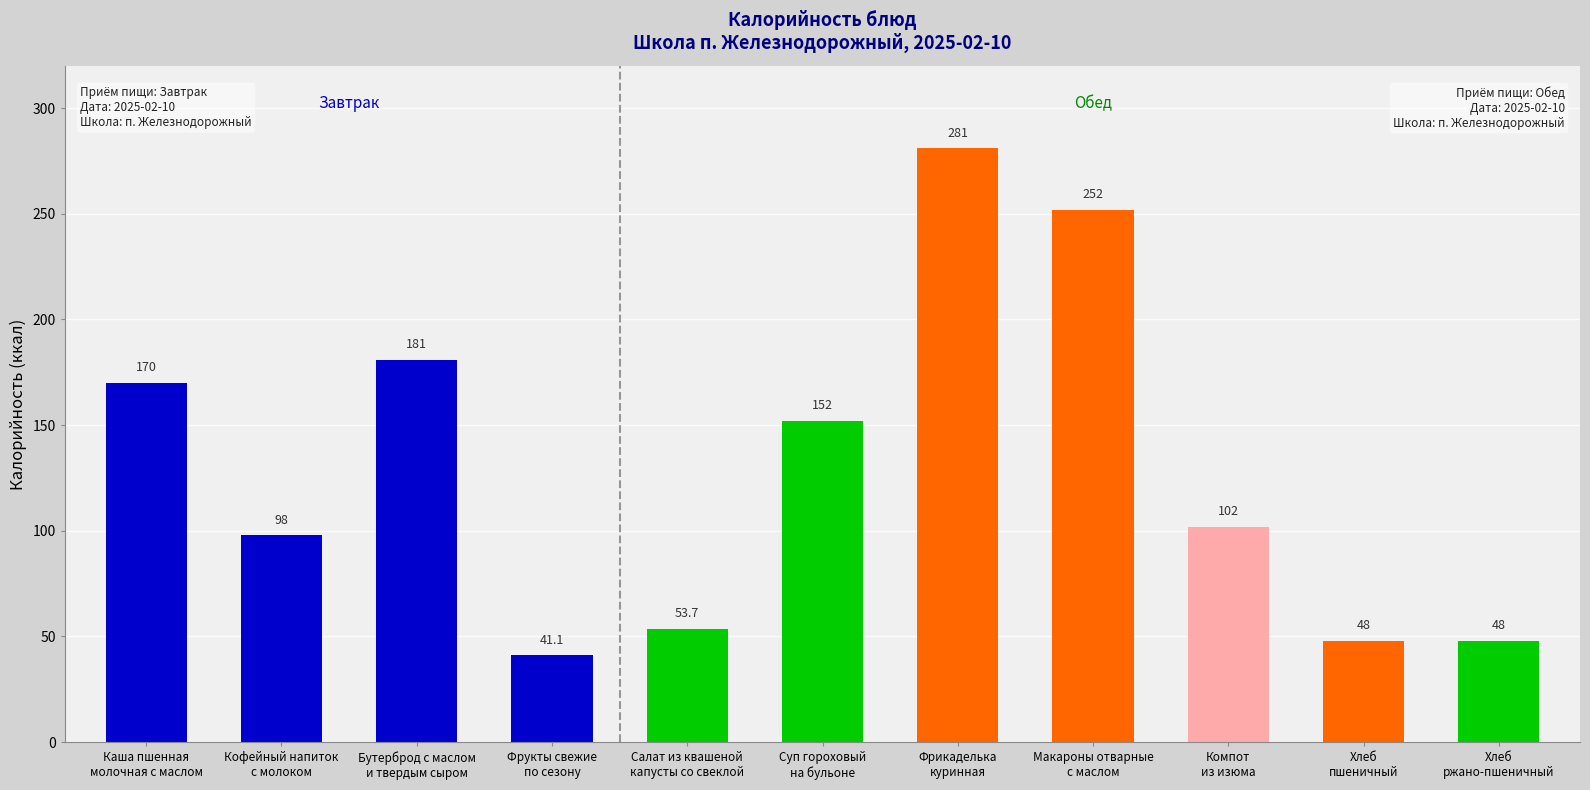

What is the sum of the values at Бутерброд с маслом
и твердым сыром and Хлеб
пшеничный?

229.0